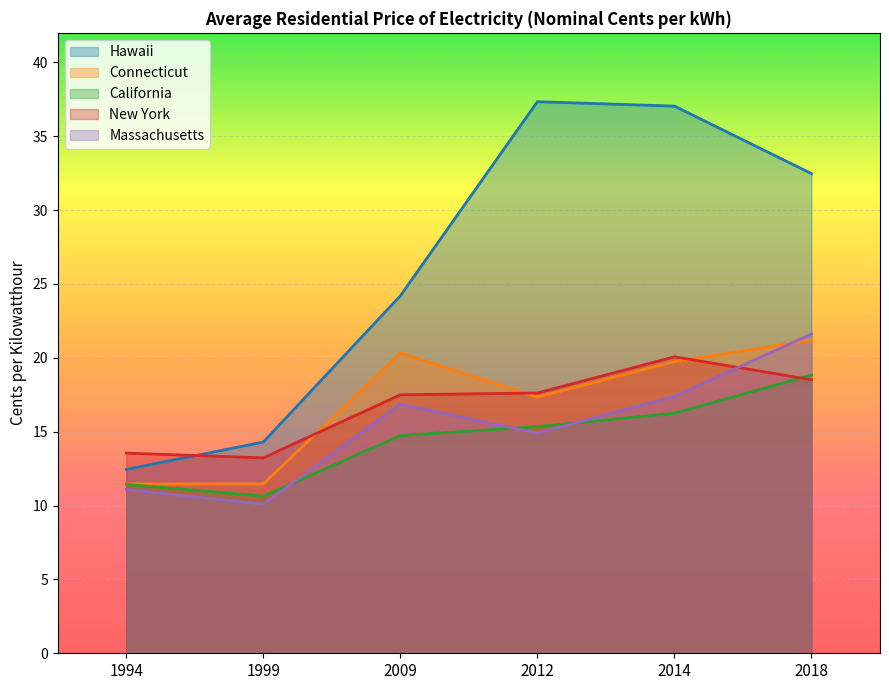

How many interior local peaks does the Hawaii series have?

1